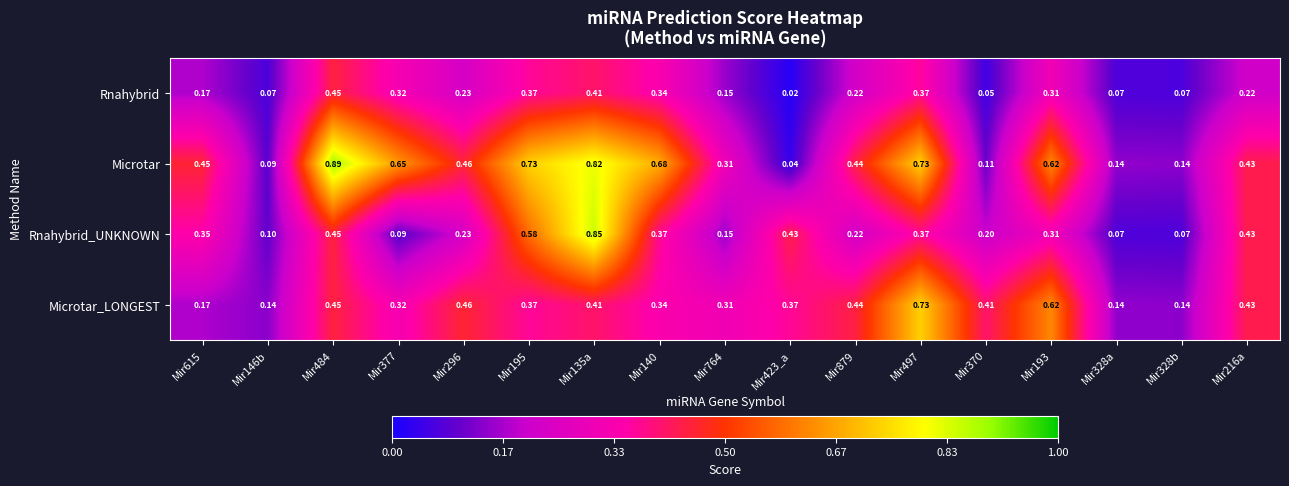

Rank the series by their maximum value, from lowest to highest.

Rnahybrid, Microtar_LONGEST, Rnahybrid_UNKNOWN, Microtar